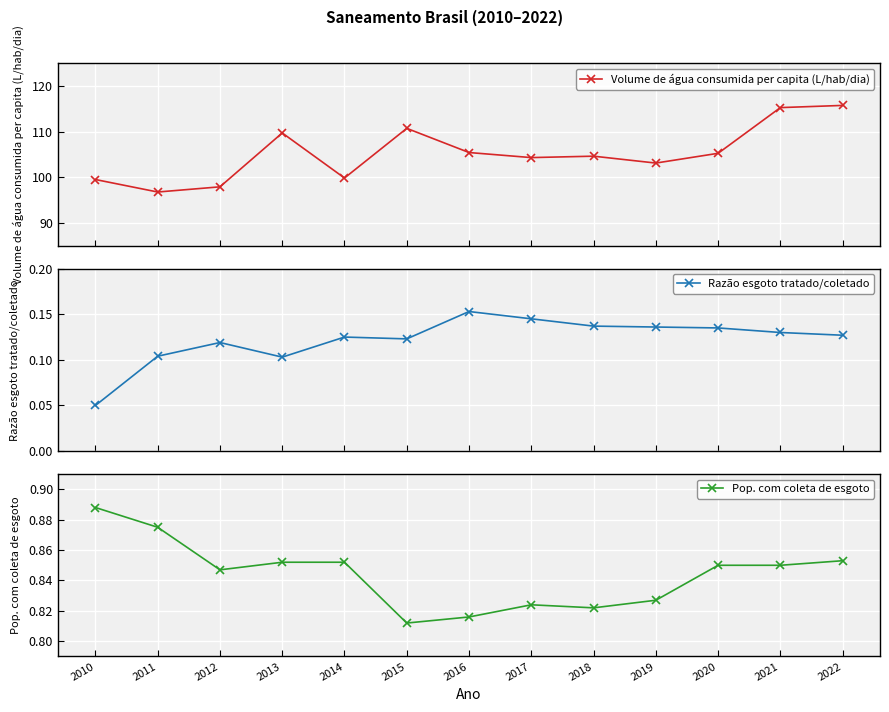

What is the difference between the second highest and minimum values in the Pop. com coleta de esgoto series?

0.1